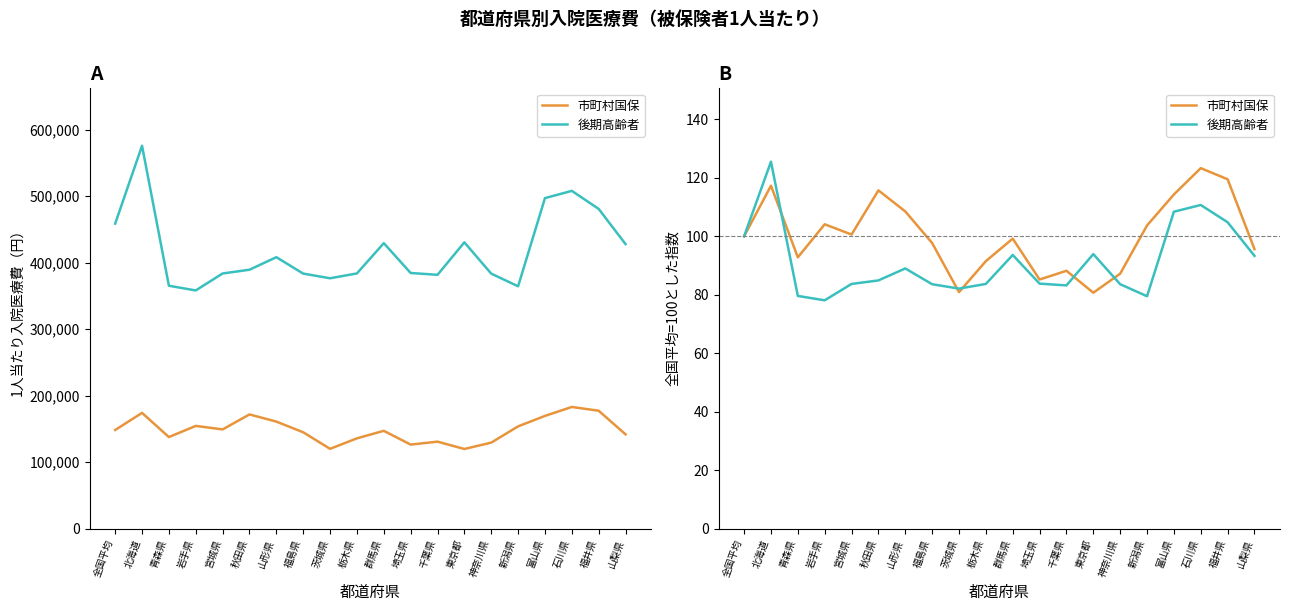

What is the sum of all 後期高齢者 values?

1825.0